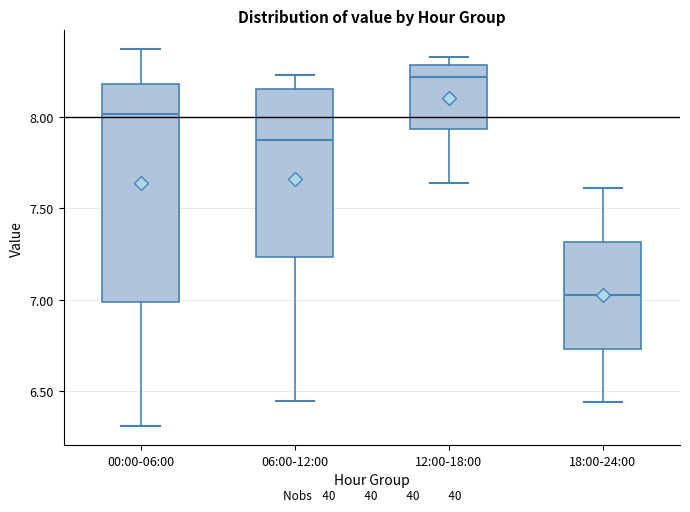

Which box has the lowest median line?

18:00-24:00